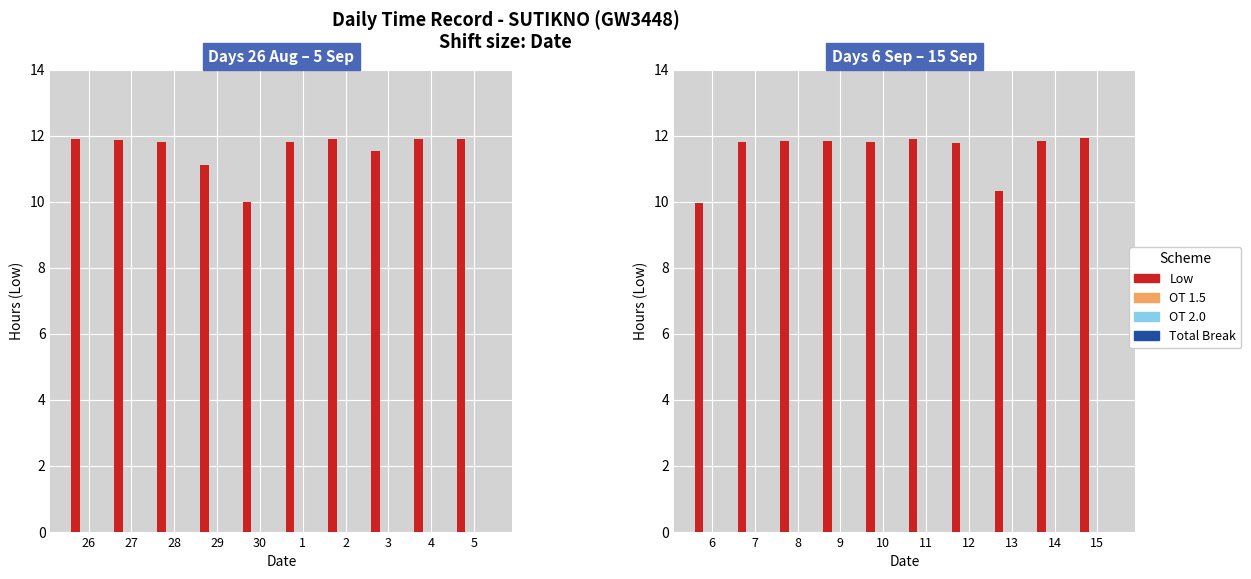

Rank the categories by Total Break value from lowest to highest.

6, 7, 8, 9, 10, 11, 12, 13, 14, 15